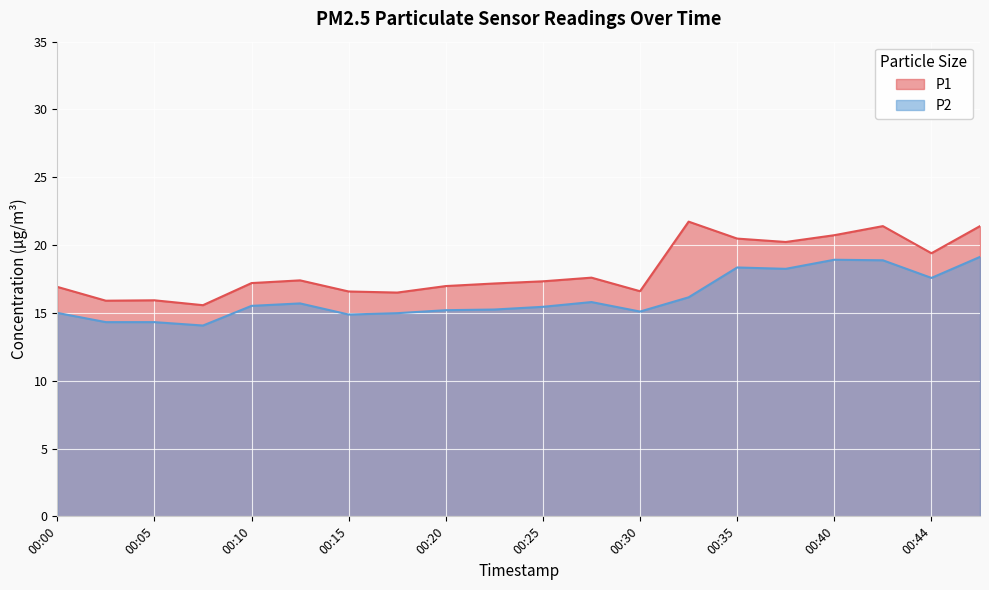

What is the highest value of the P2 series?

19.1